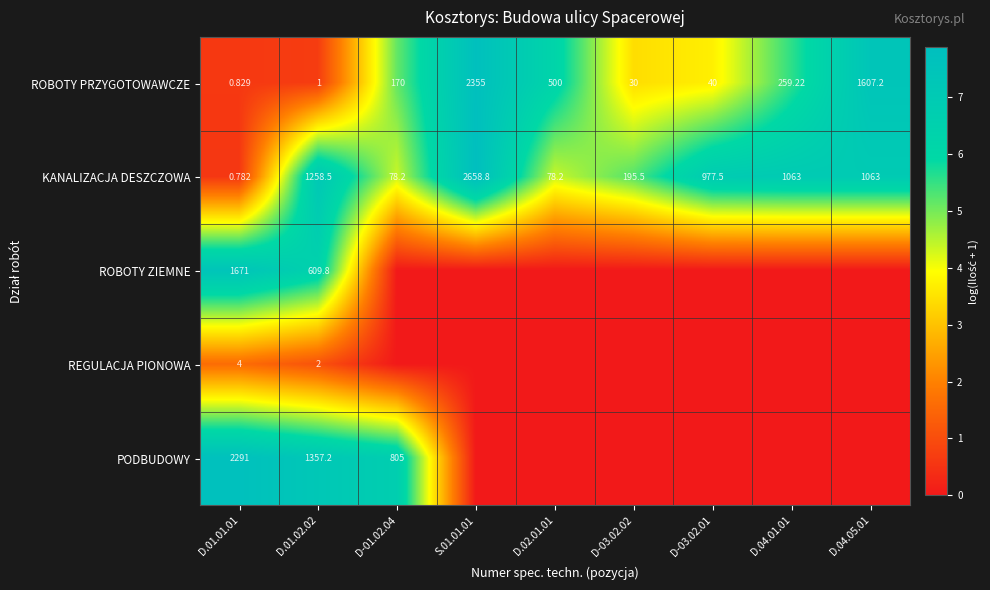

Is the value of ROBOTY ZIEMNE at D.01.02.02 greater than the value of PODBUDOWY at D.01.01.01?

No